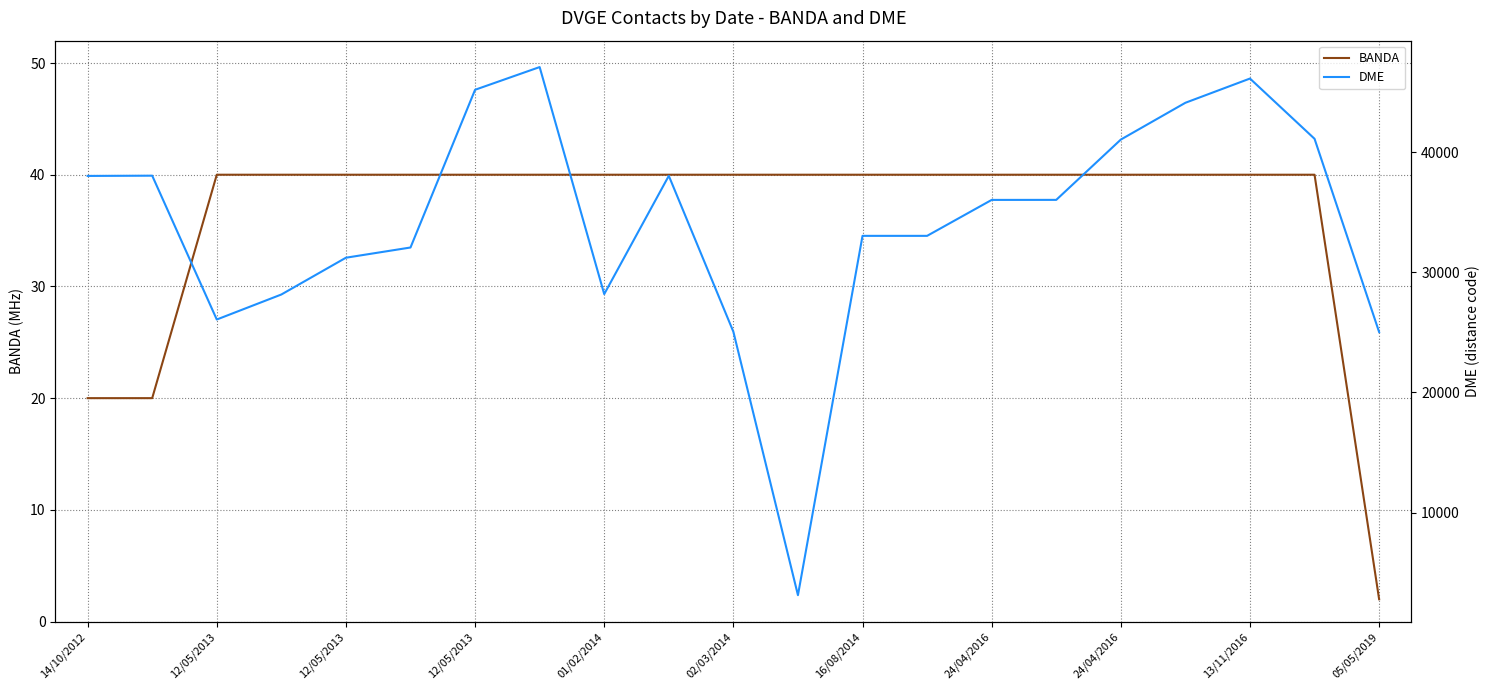

Where is DME nearest to the value 25099?

02/03/2014